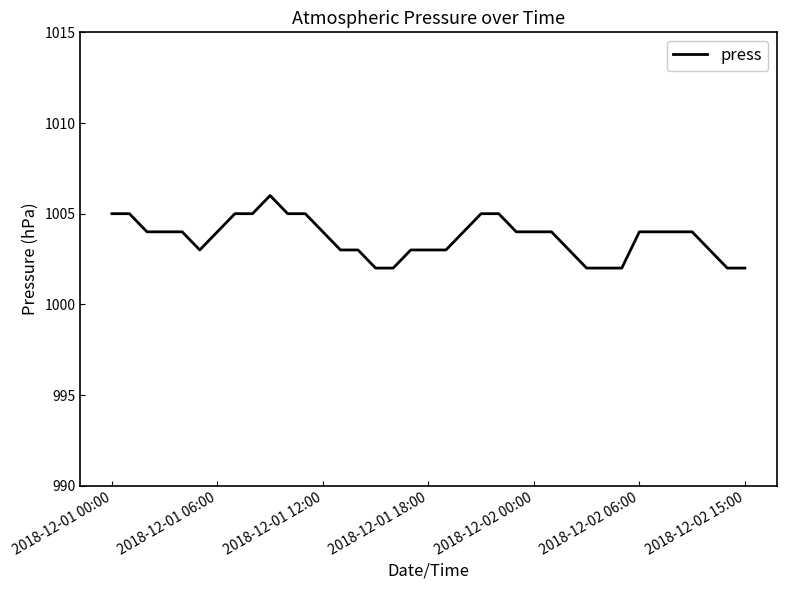

What is the difference between the maximum and minimum values?

4